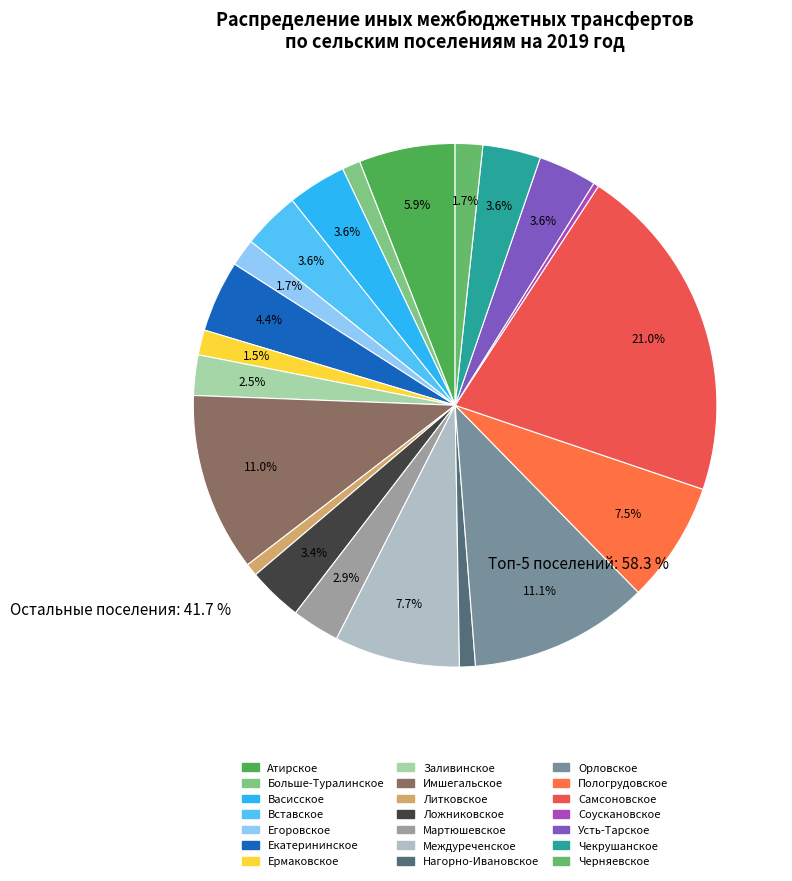

To the nearest percent, what is the difference between the Васисское and Самсоновское slice percentages?

17%